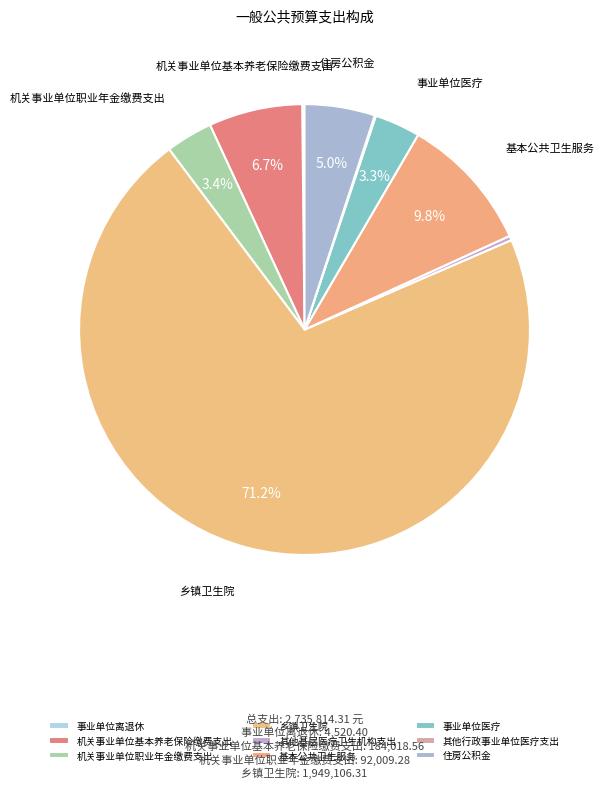

Is it true that 其他行政事业单位医疗支出 is 0% of the pie?

True